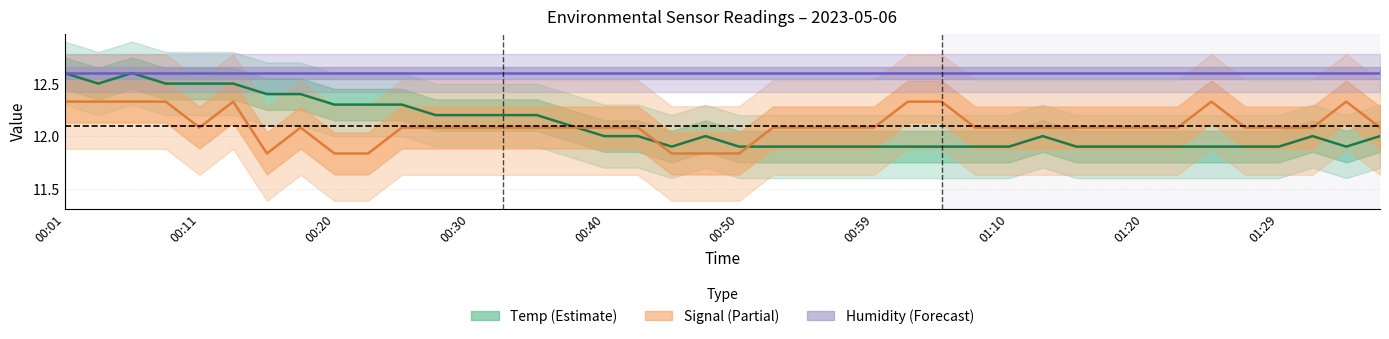

What is the difference between the second highest and minimum values in the Signal series?

0.5